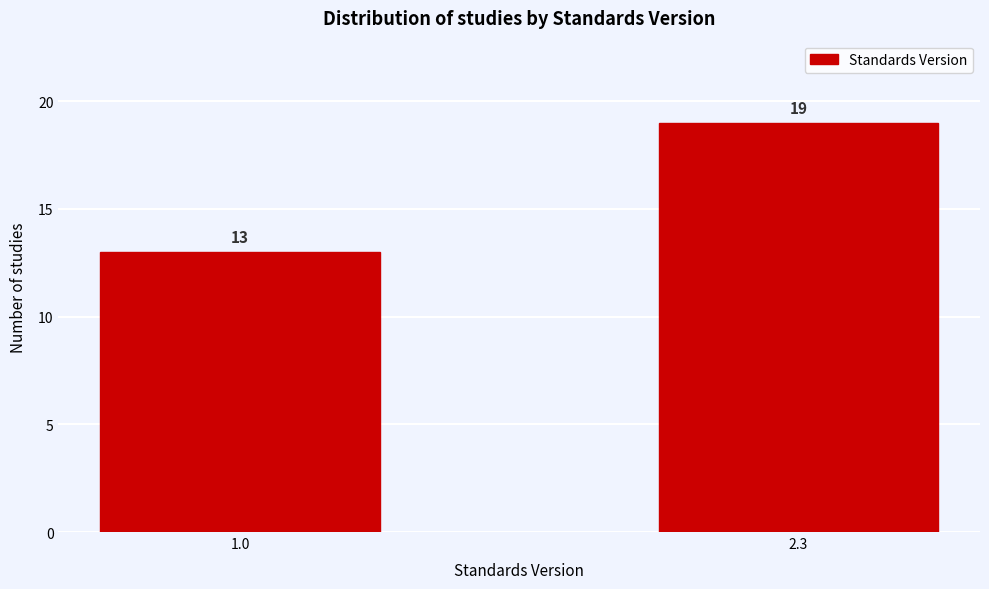

Reading left to right, list all the values displayed in this chart.

1.0=13	2.3=19